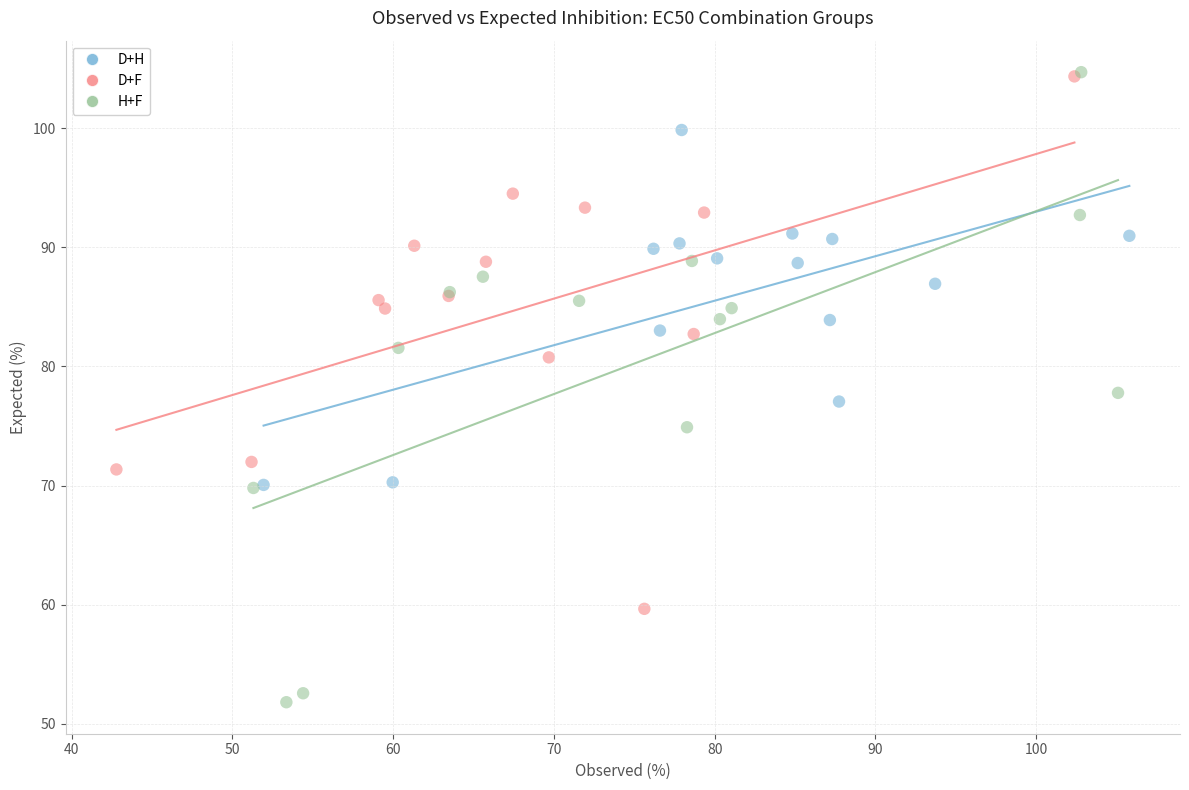

Which series has the largest Y range (max minus min)?

H+F